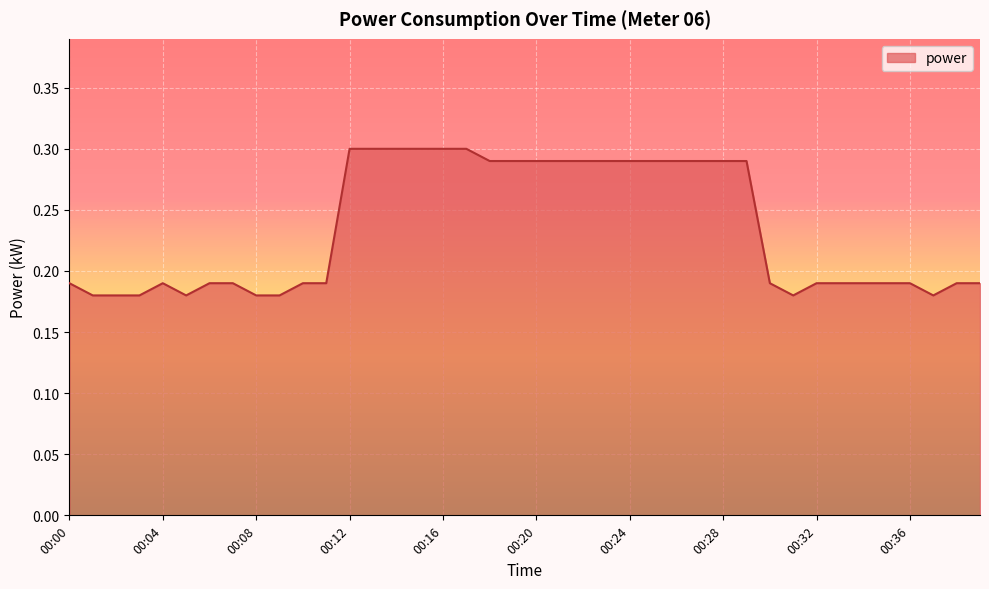

What is the smallest value displayed?

0.2